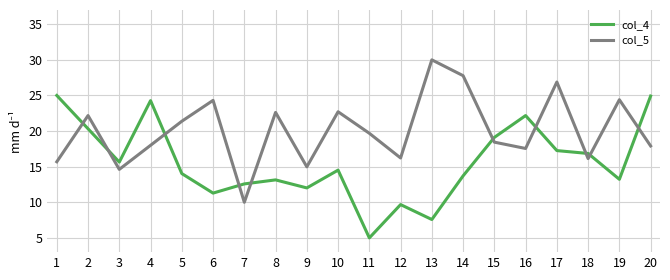

What is the difference between the highest and lowest values at 6?

13.0